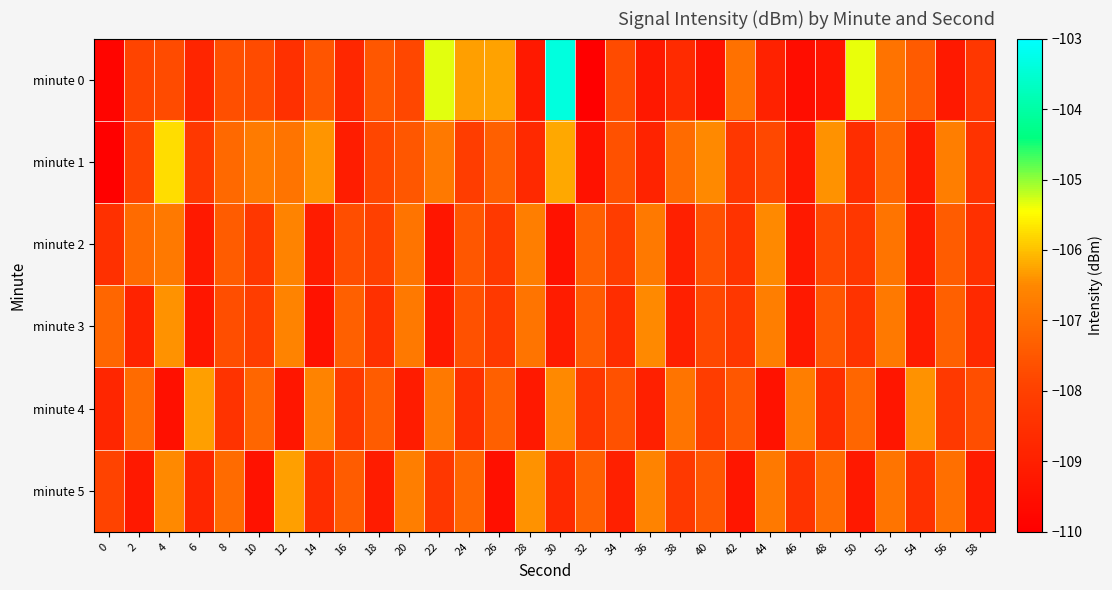

Which series has the largest range (max minus min)?

minute 0